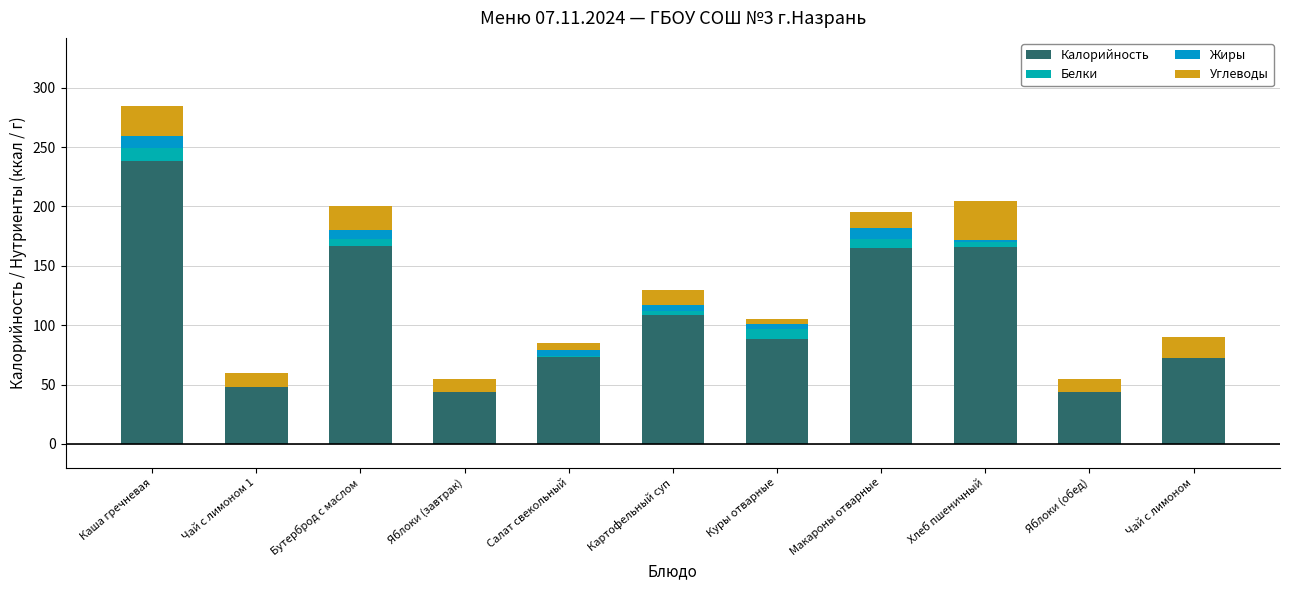

Where does the Калорийность series first go above 88?

Каша гречневая